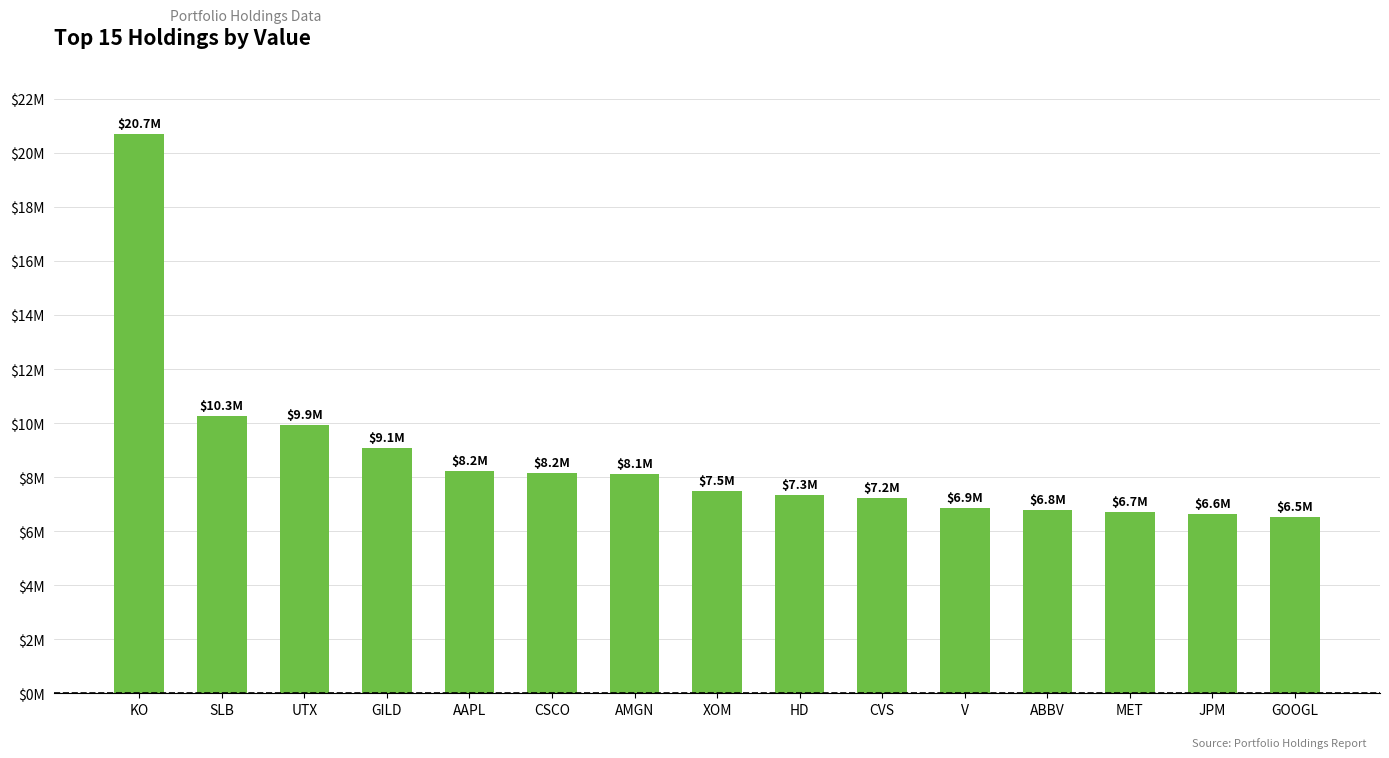

Does the chart contain any negative values?

No